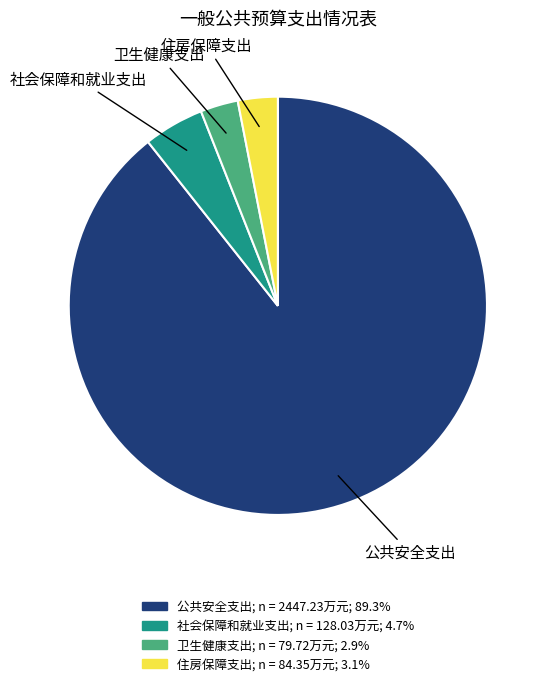

Combined, do 社会保障和就业支出 and 卫生健康支出 account for over 50%?

No